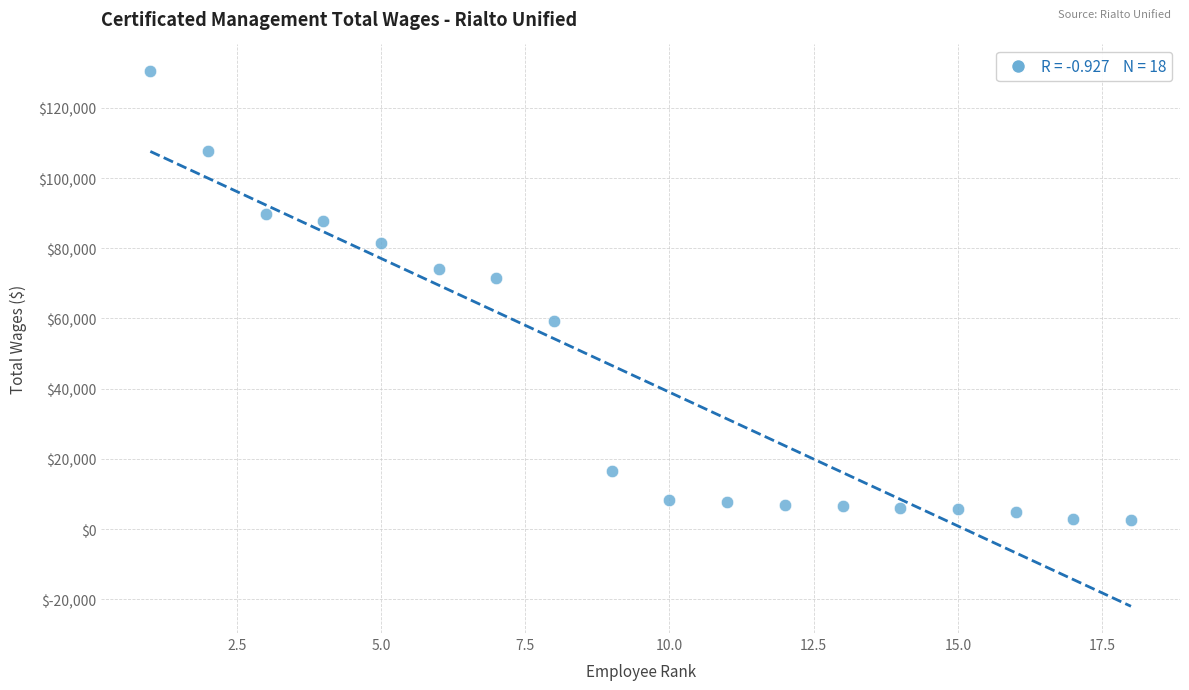

What Y value in the scatter plot is closest to 66562?

71470